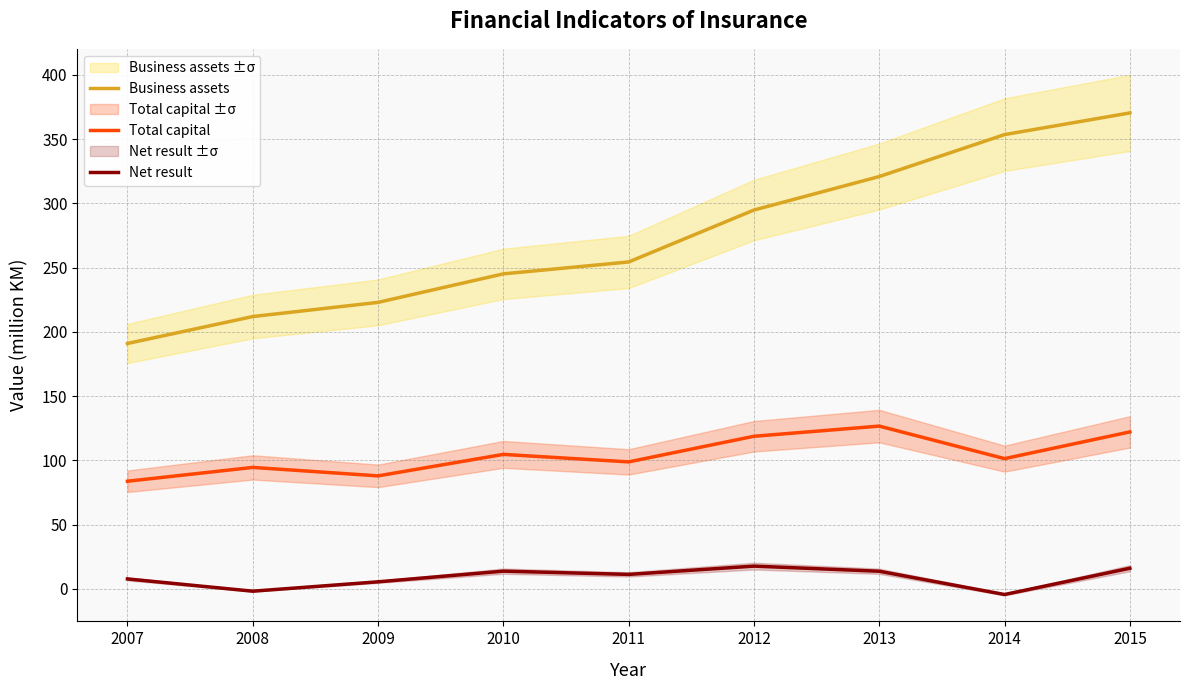

What is the lowest value of the Total capital series?

83.8